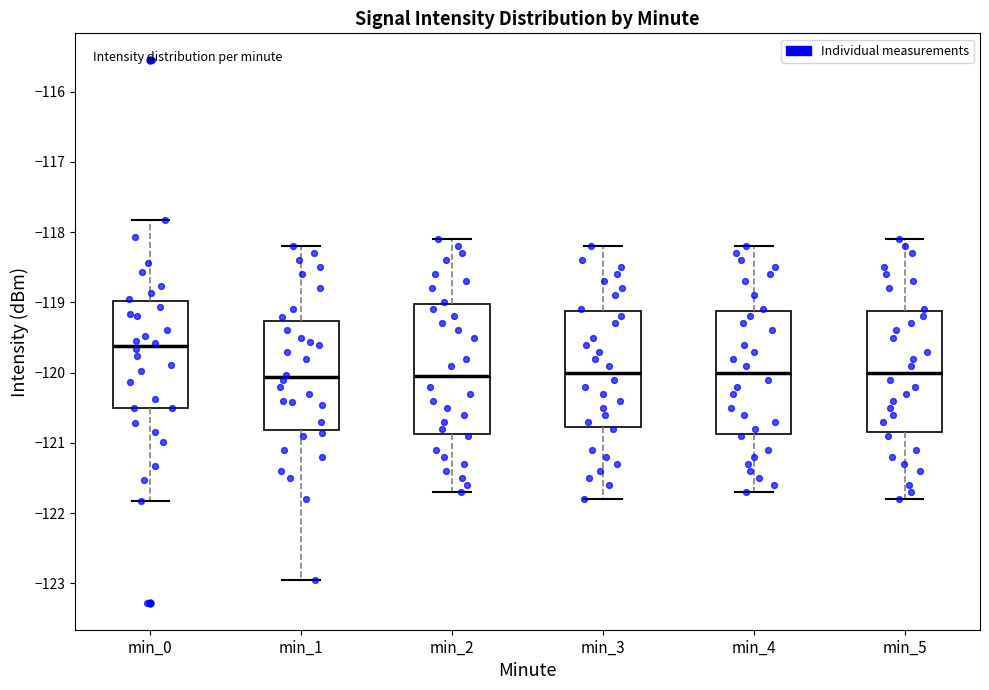

Which box has the highest median line?

min_0